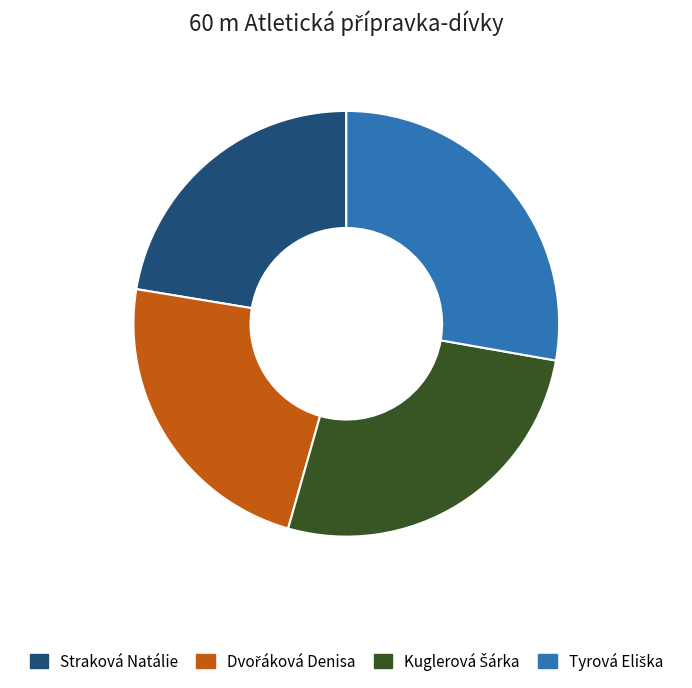

Which category has the smallest portion of the pie?

Straková Natálie